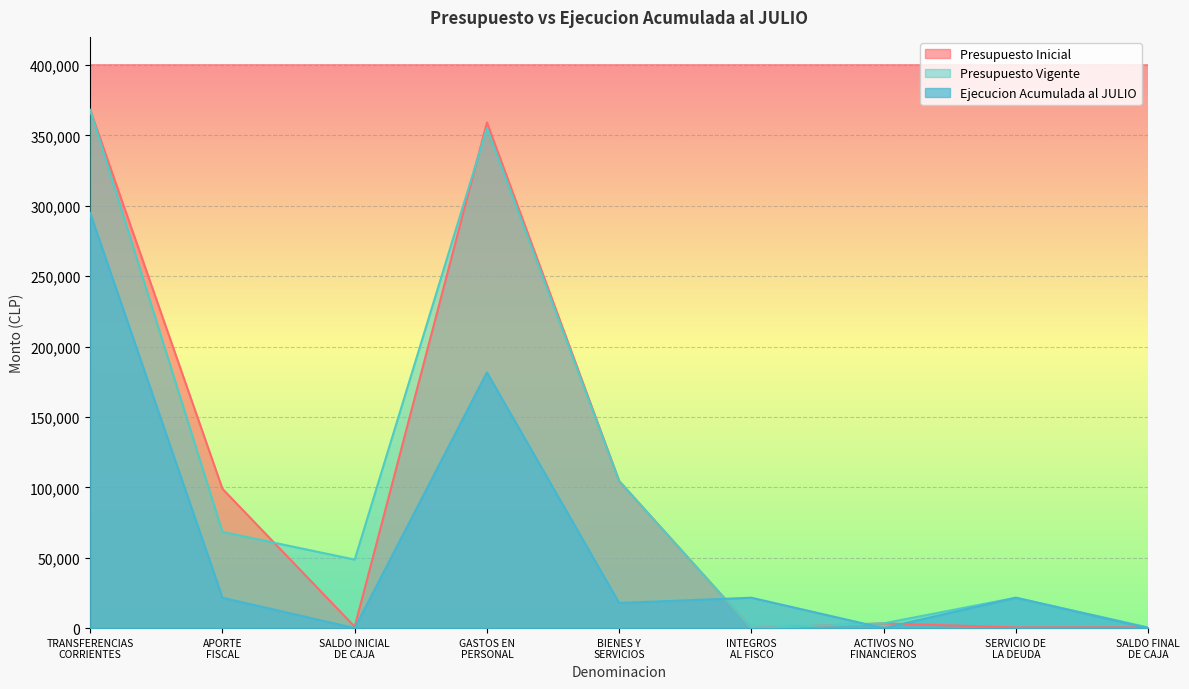

Which series has the largest total across all categories?

Presupuesto Vigente